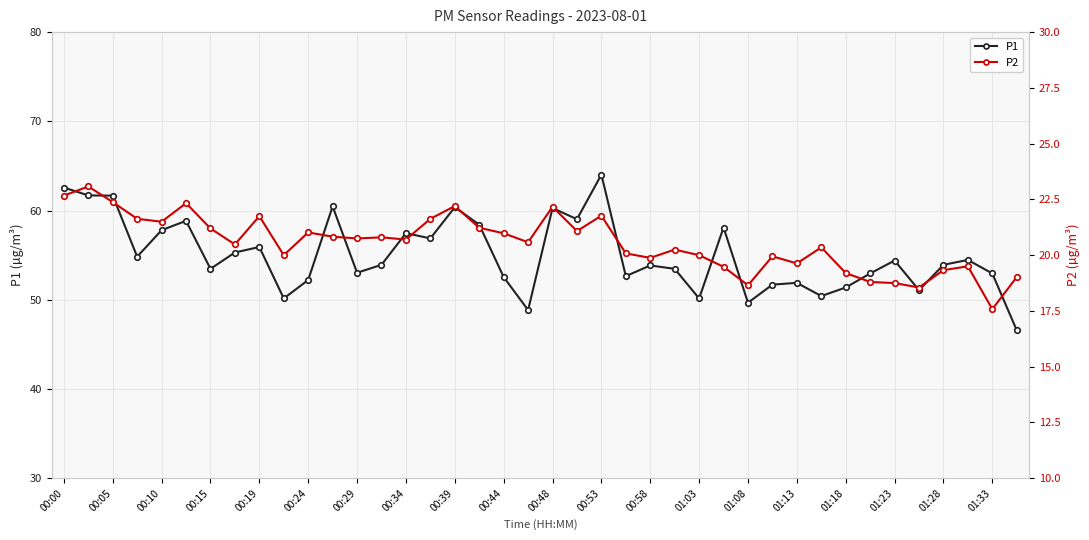

Which series has the largest total across all categories?

P1